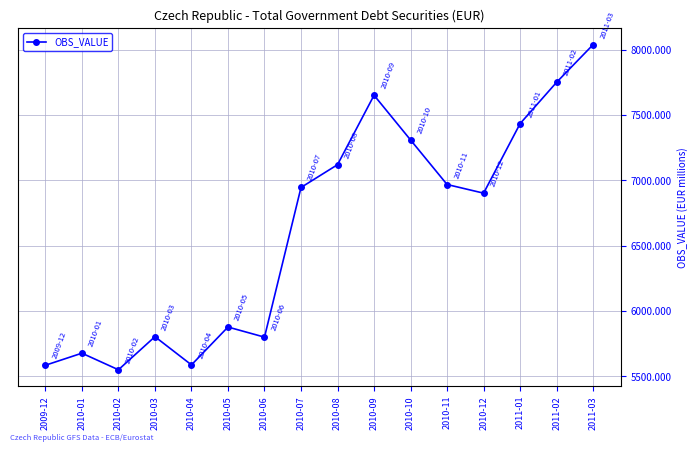

How many points are higher than both their immediate neighbors (excluding endpoints)?

4